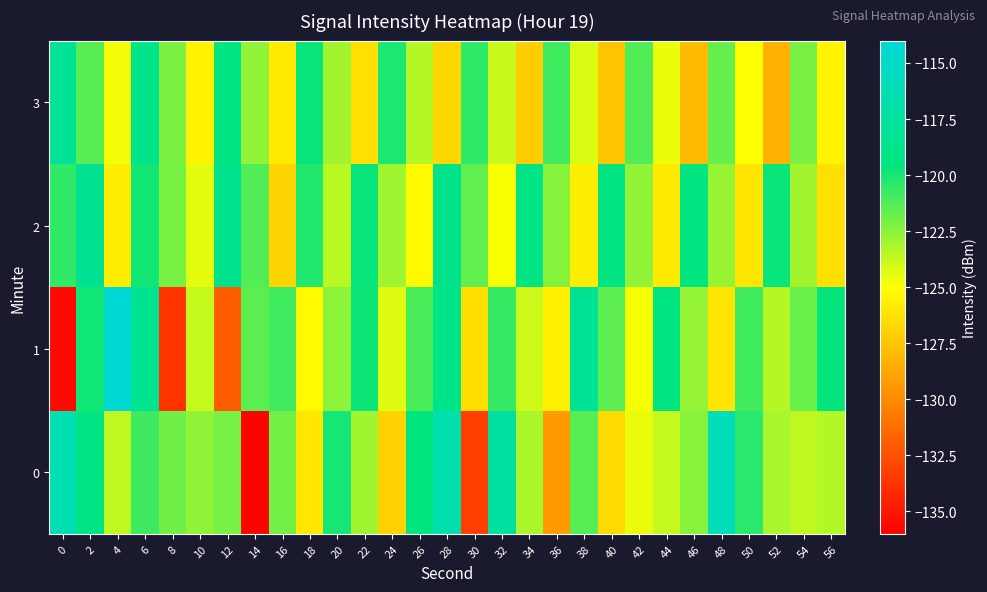

Between 54 and 48, which is larger?

48